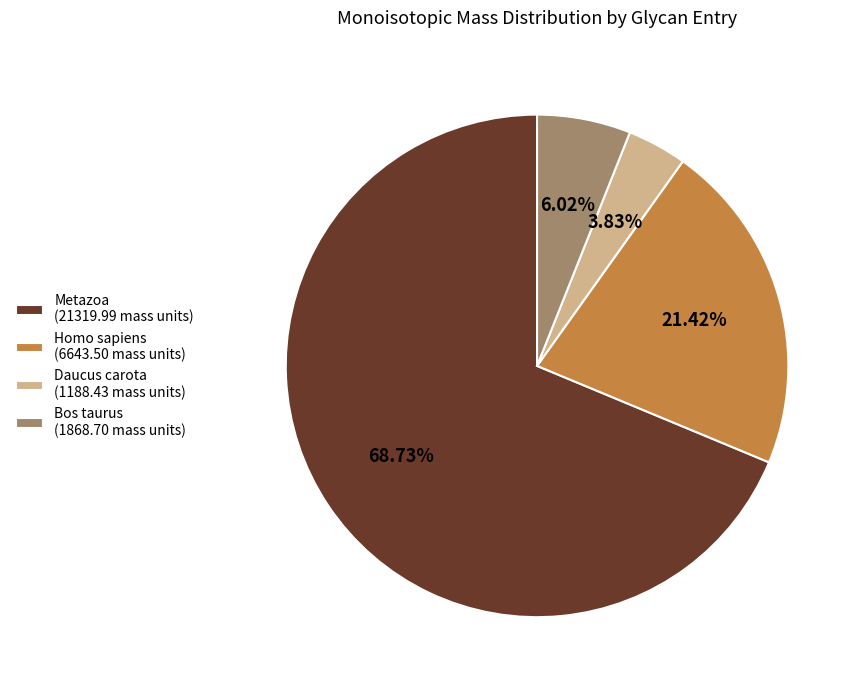

Which category accounts for the majority?

Metazoa (21319.99 mass units)